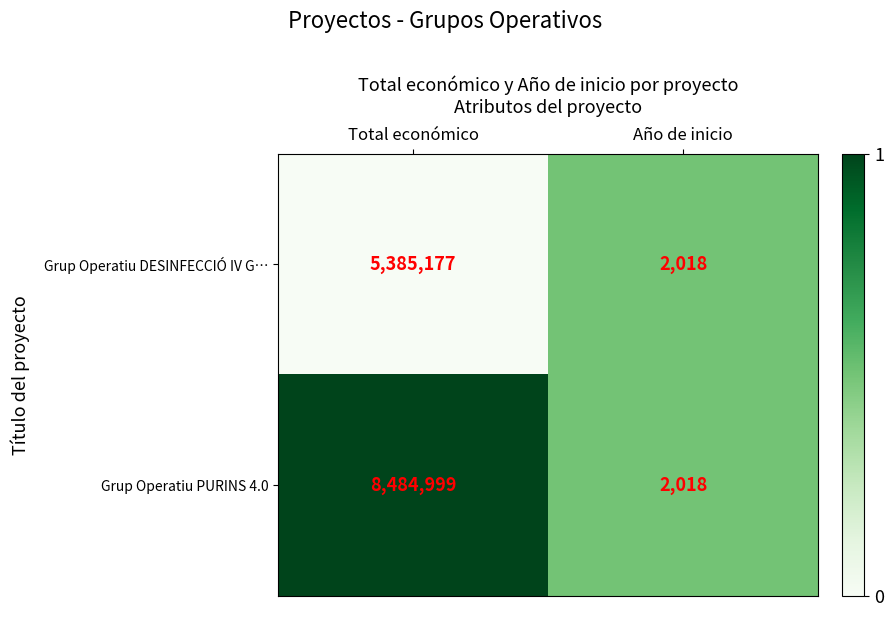

Rank the categories by Grup Operatiu DESINFECCIÓ IV G… value from highest to lowest.

Total económico, Año de inicio